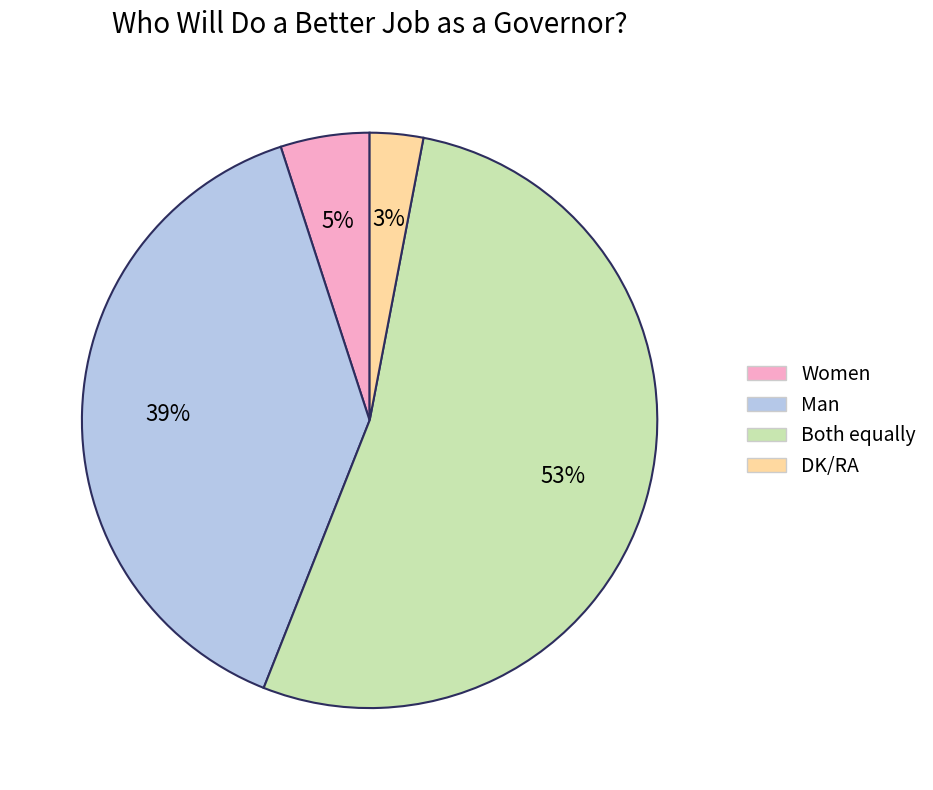

To the nearest percent, what portion does Both equally represent?

53%